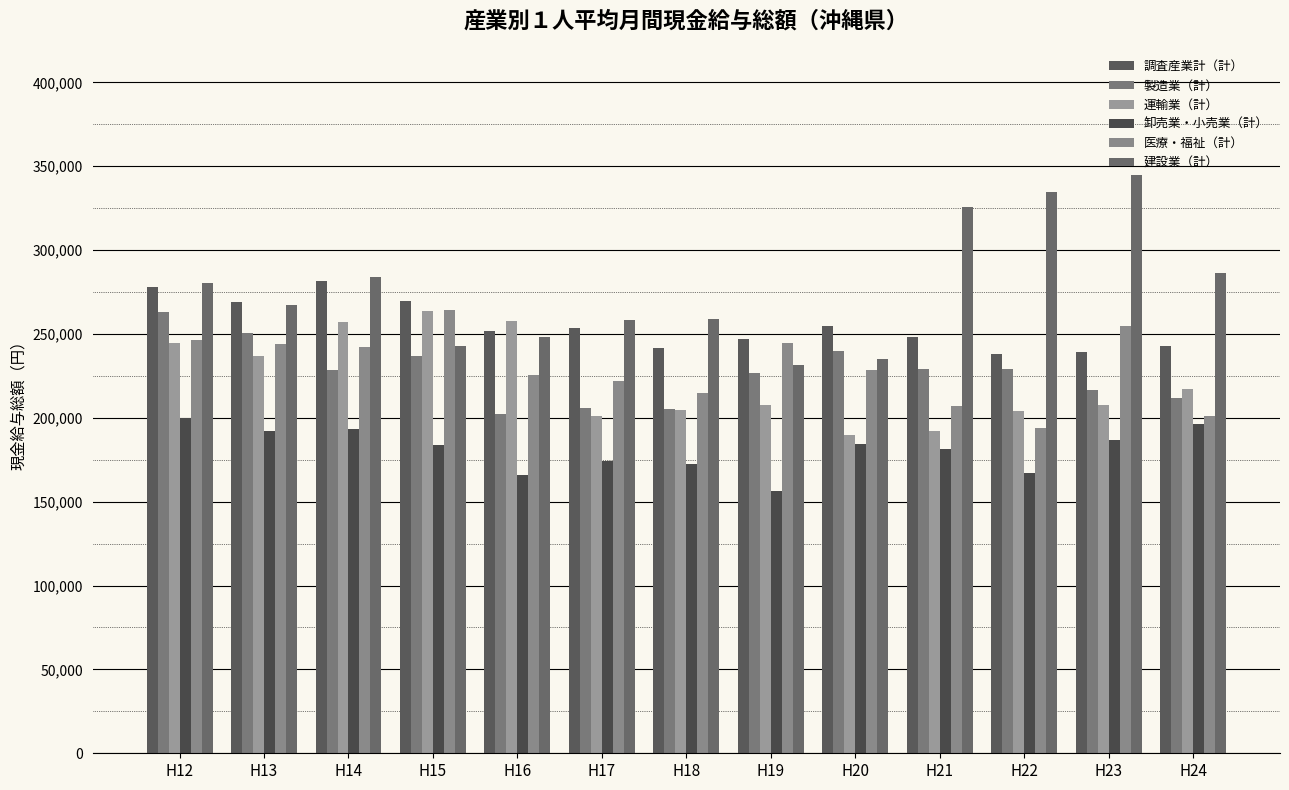

What is the smallest value displayed?

156087